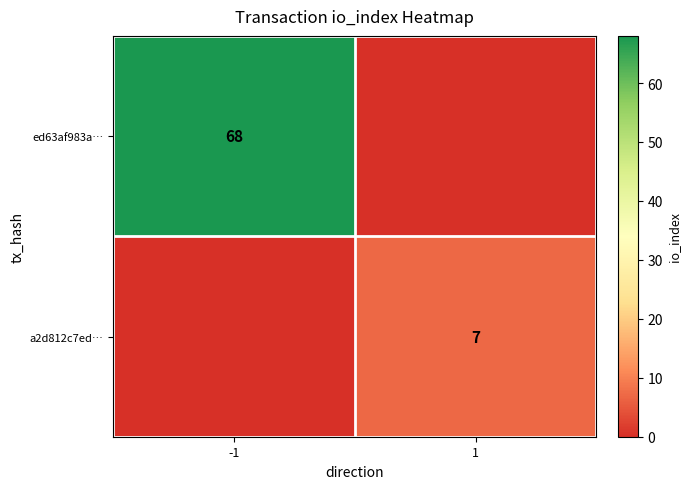

What is the maximum value shown in the chart?

68